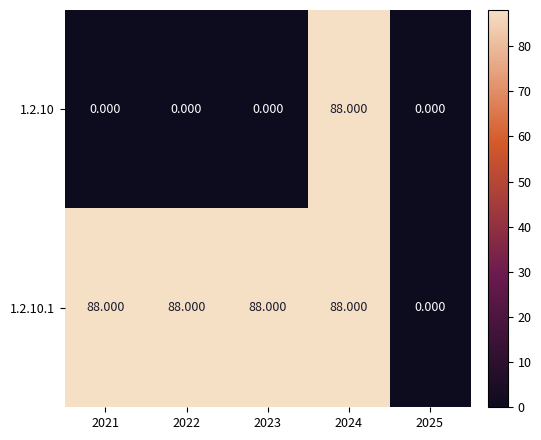

How many values in the 1.2.10 series exceed 0?

1